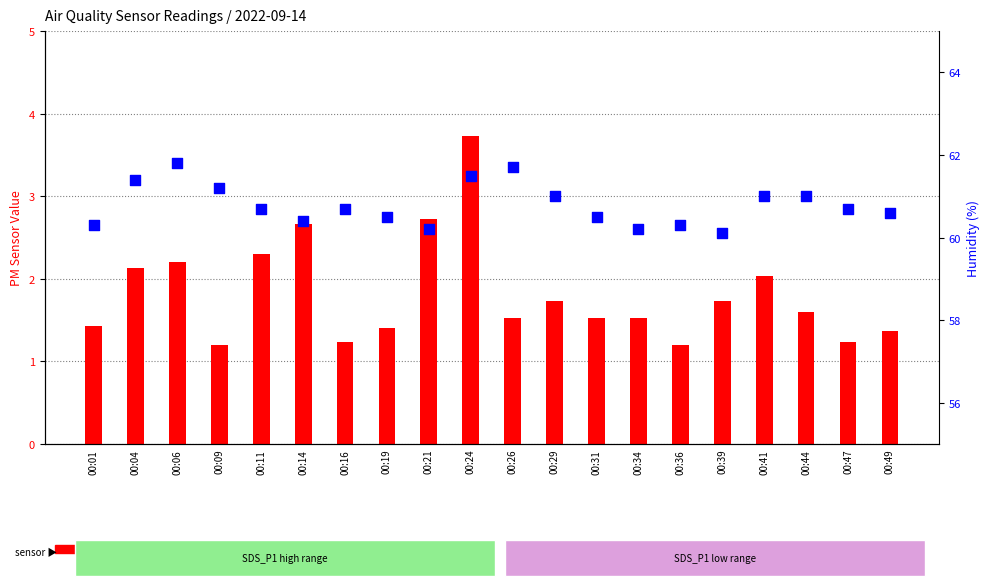

Which series reaches the maximum Y coordinate?

Humidity